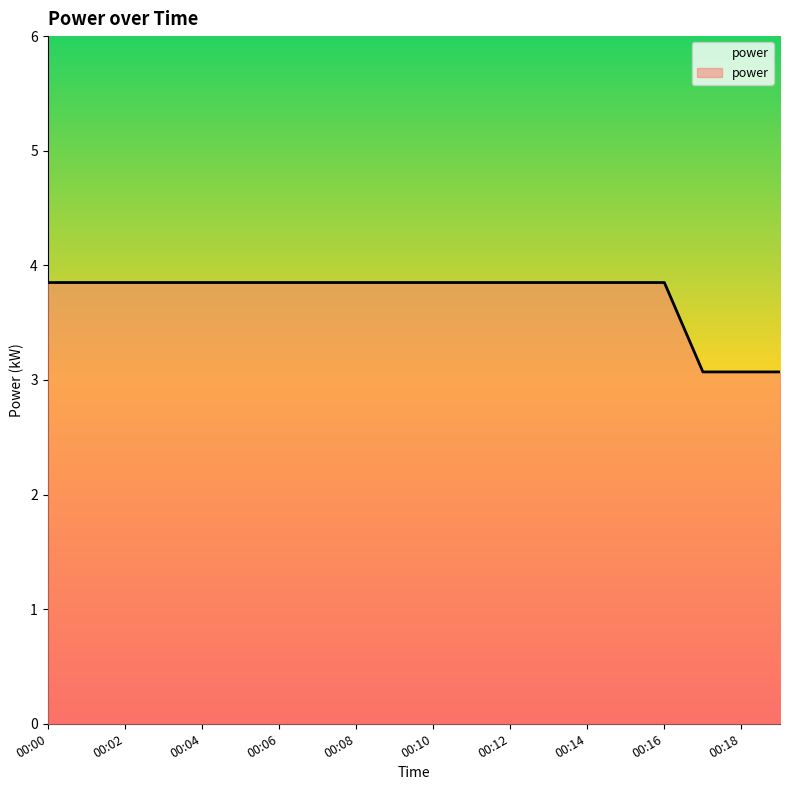

What is the greatest value displayed?

3.9